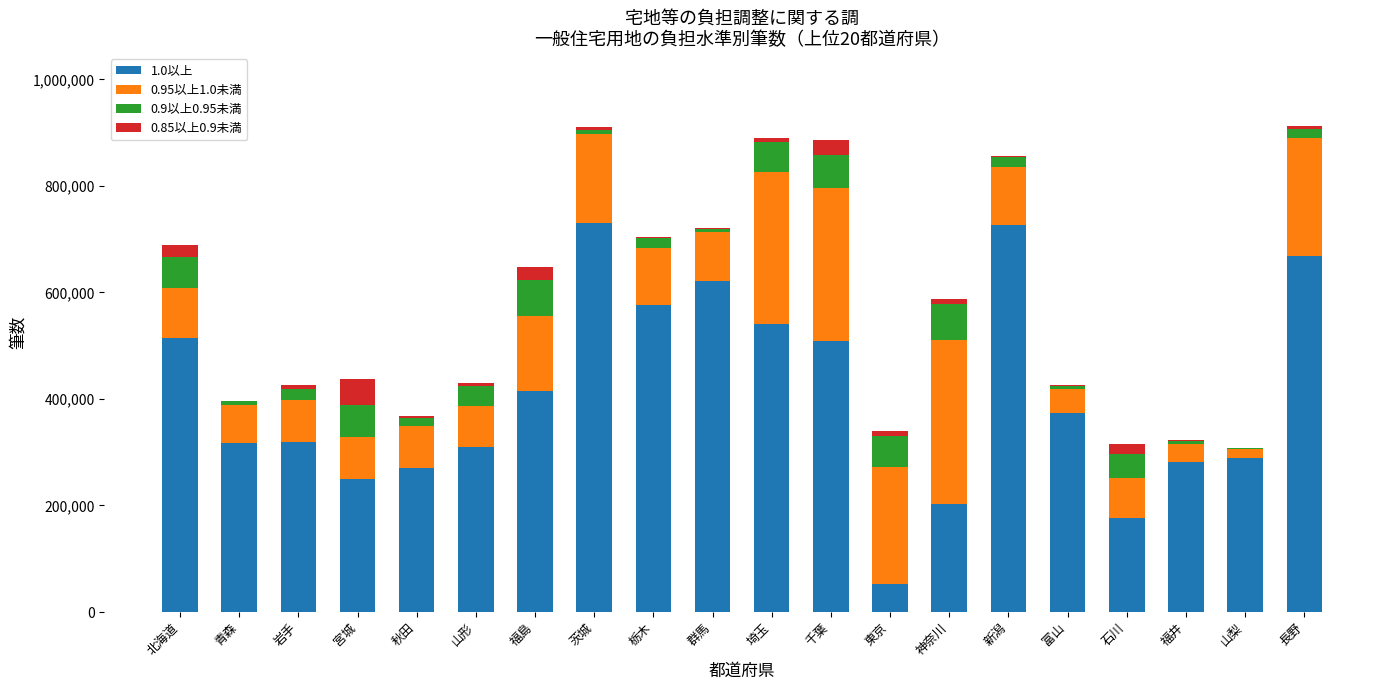

What is the total value across all series at 千葉?

886318